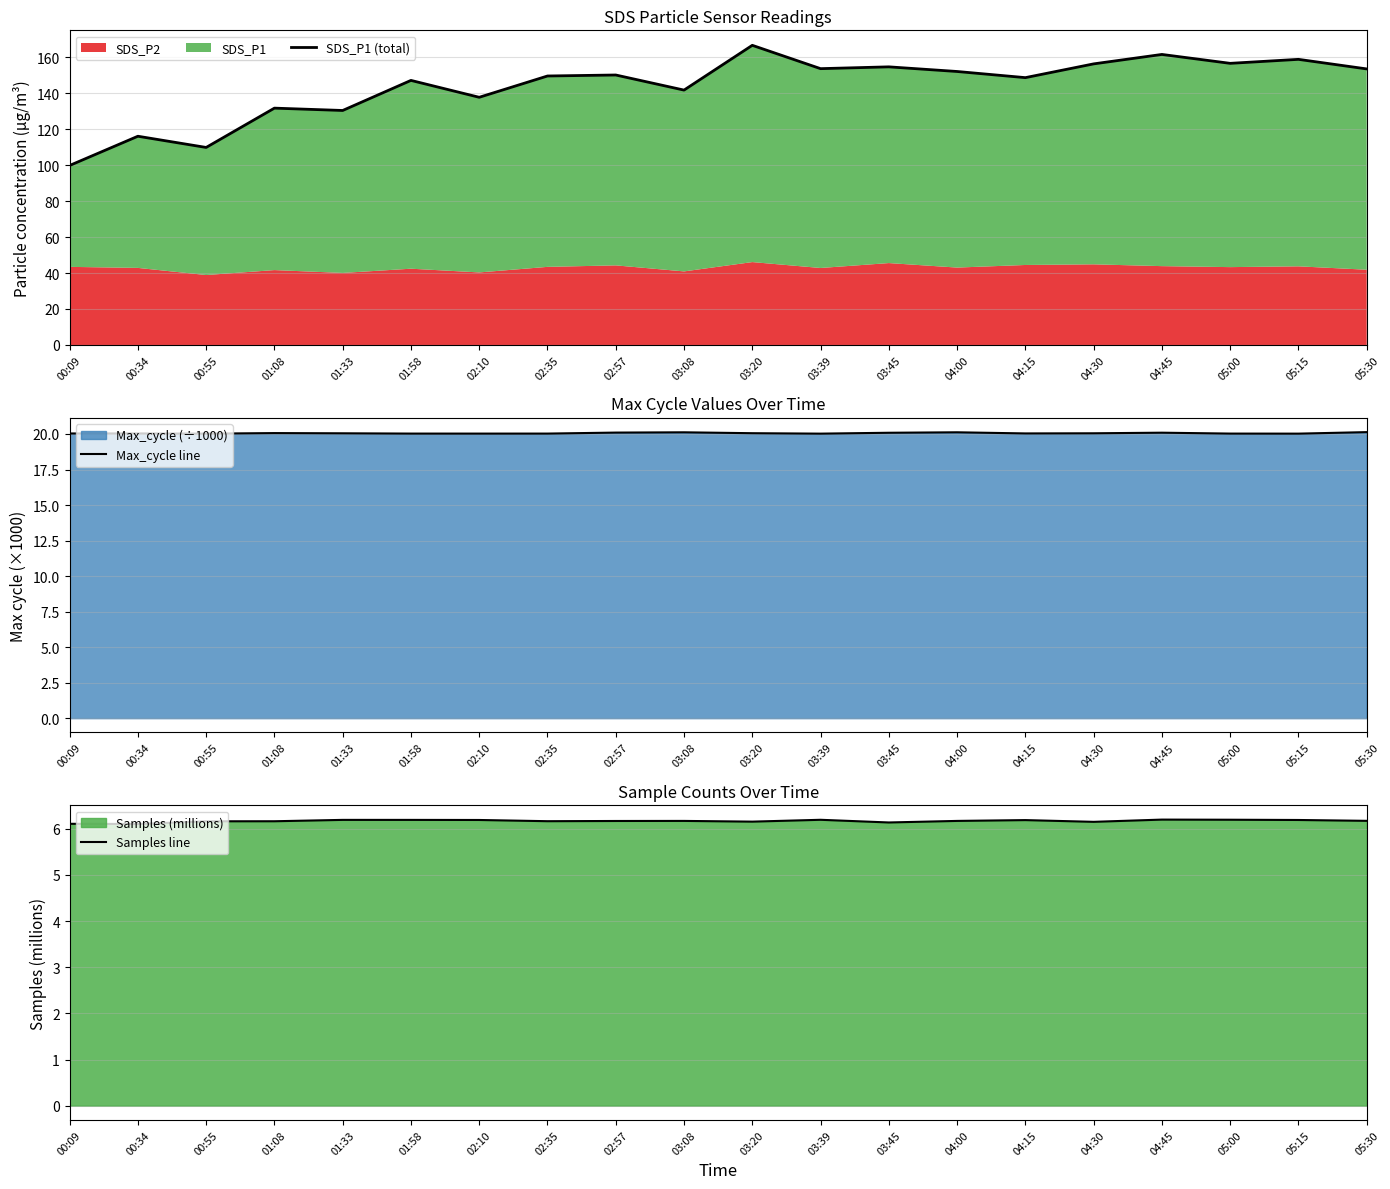

Where does the SDS_P1 (total) series first go above 150?

02:57